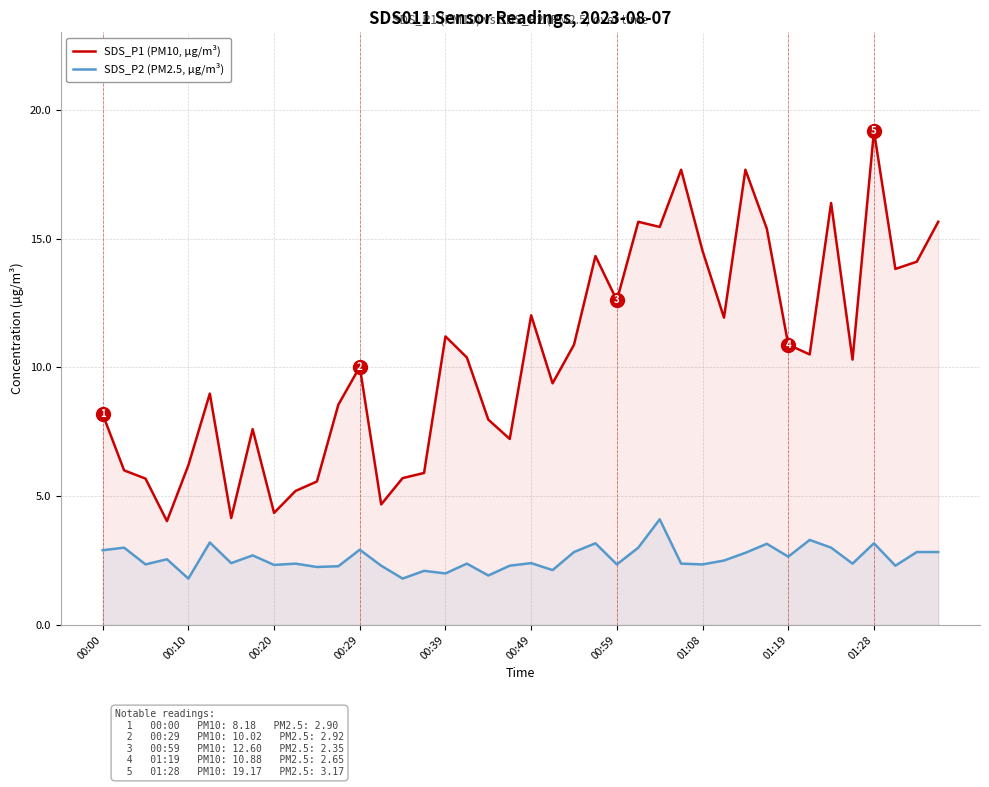

How many lines are shown in the chart?

2